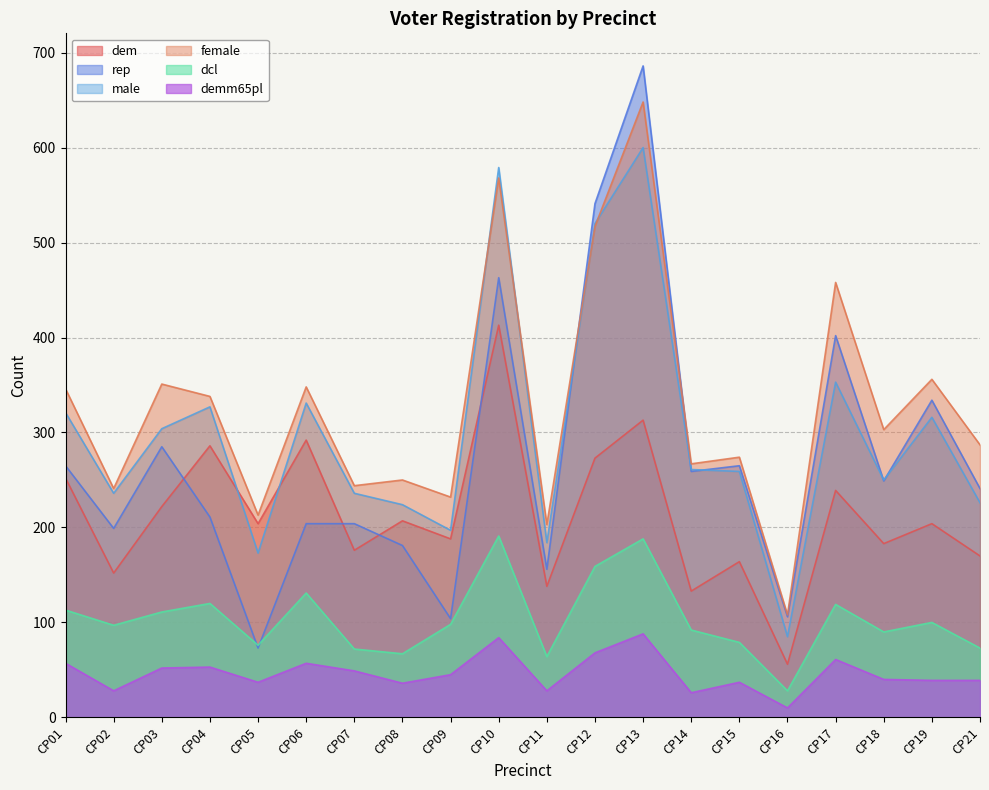

Which series has the largest total across all categories?

female